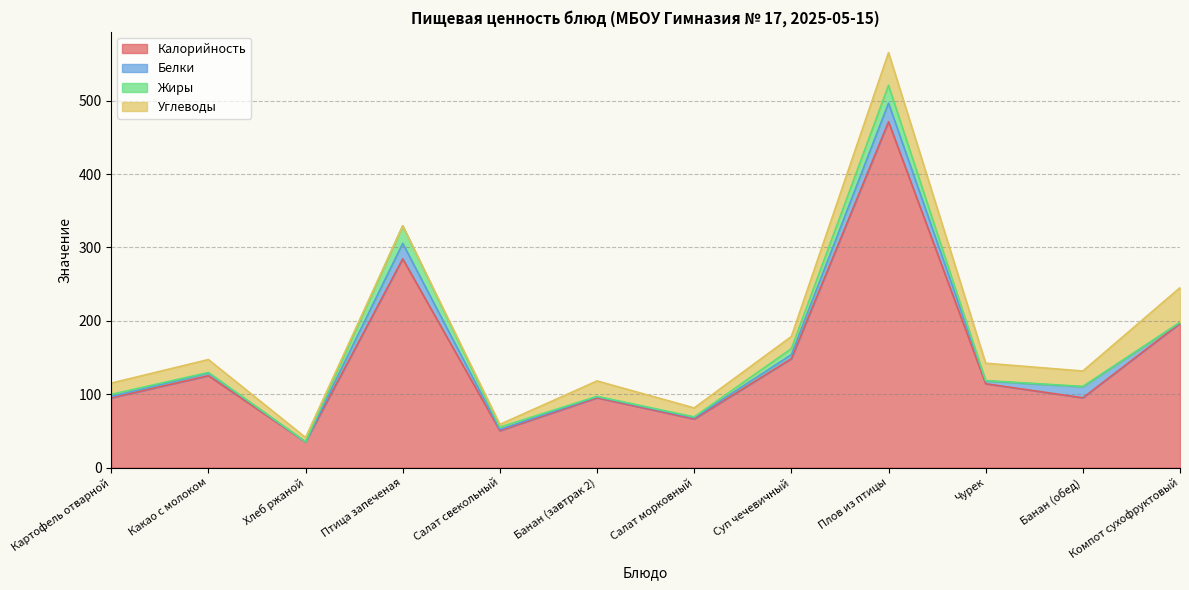

How many data points in Жиры are less than 1?

6